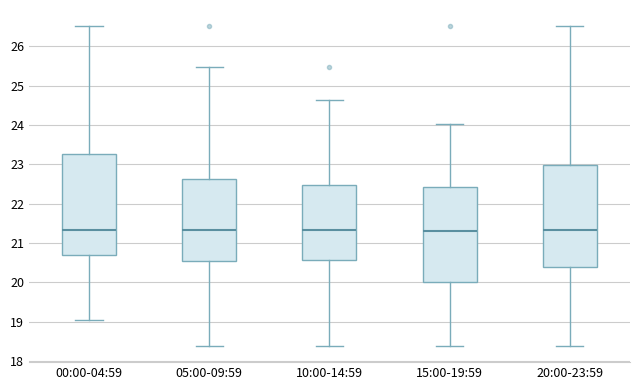

Reading left to right, transcribe this box plot: for each box, give where its median line is, the range the box spans, and where its two whiskers end, as read against the y-axis. The values are not printed on the chart, so give them approximately, as read against the axis.

00:00-04:59: median 21.3, box 20.7 to 23.3, whiskers 19.1 to 26.5
05:00-09:59: median 21.3, box 20.6 to 22.6, whiskers 18.4 to 25.5
10:00-14:59: median 21.3, box 20.6 to 22.5, whiskers 18.4 to 24.6
15:00-19:59: median 21.3, box 20.0 to 22.4, whiskers 18.4 to 24.0
20:00-23:59: median 21.3, box 20.4 to 23.0, whiskers 18.4 to 26.5